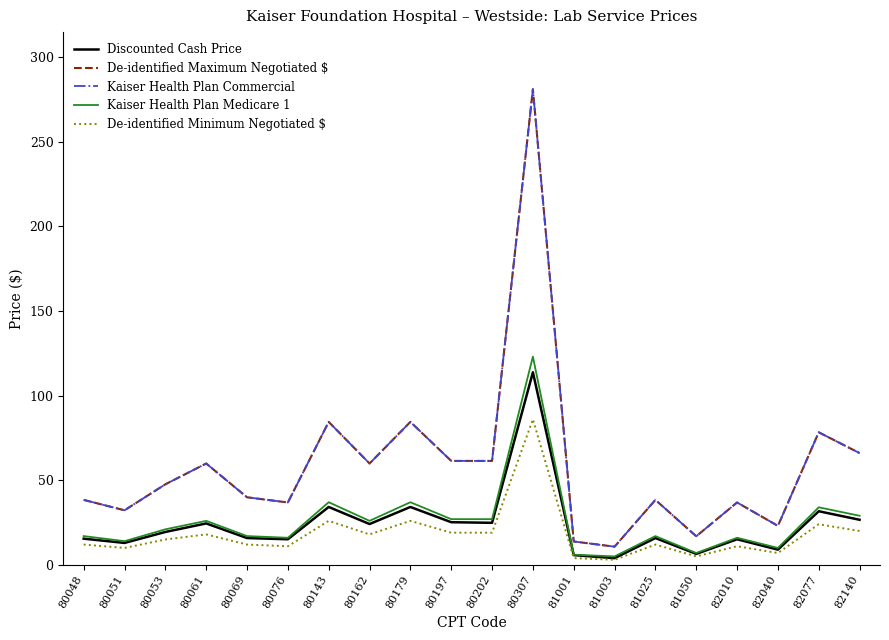

What is the value of the De-identified Minimum Negotiated $ point at the 7th from the left?

26.0